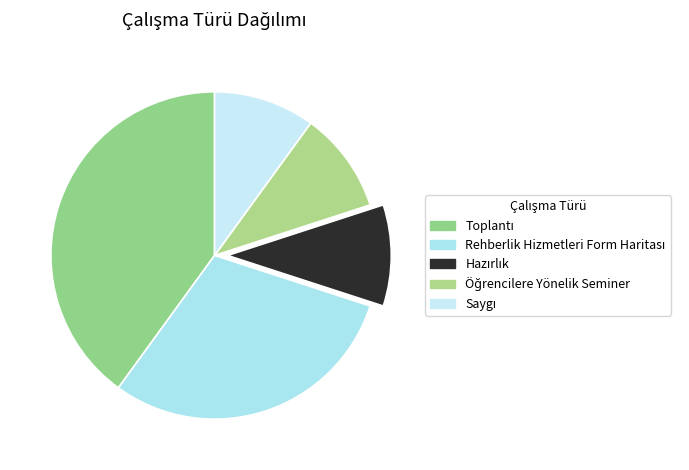

How many segments does this pie chart have?

5